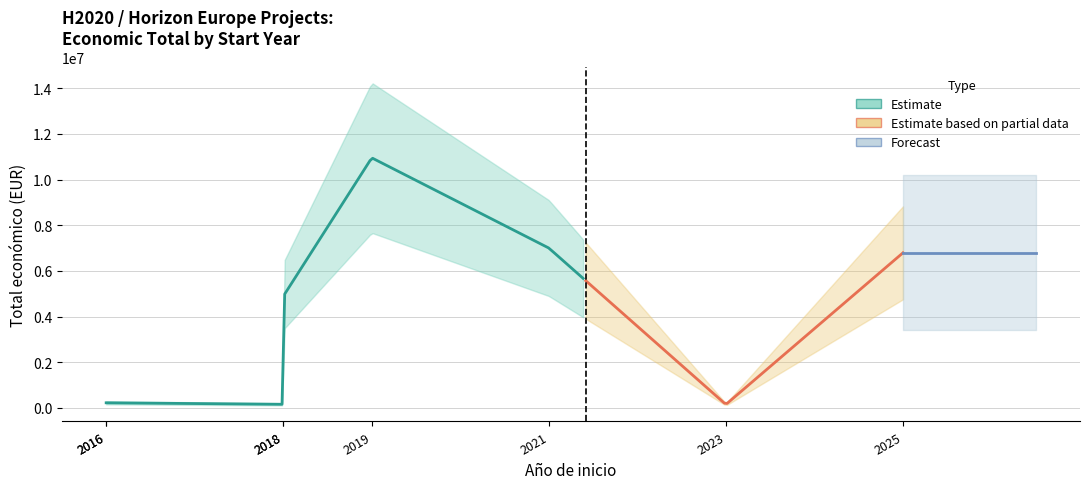

True or false: the data shows 10950171 at 2019.

True